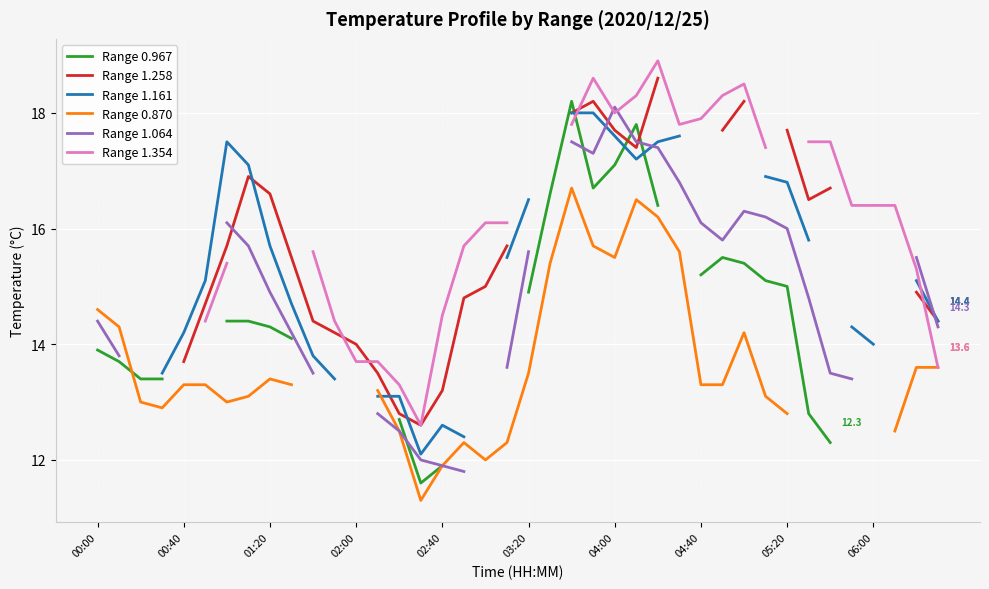

True or false: Range 0.967 and Range 1.354 cross at least once.

True